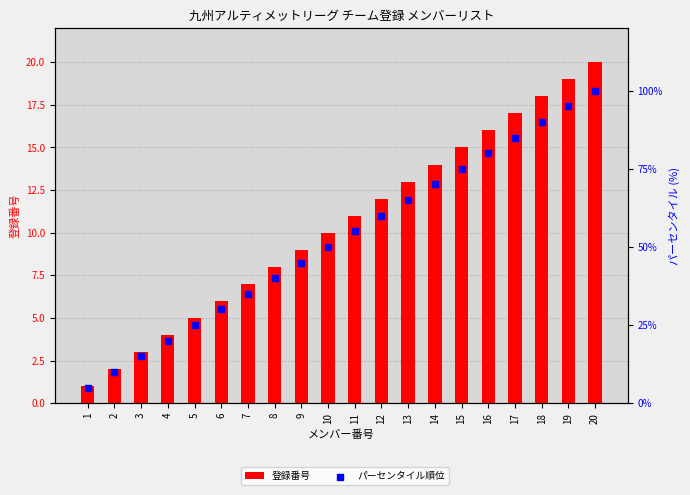

Which series contains the lowest Y value?

登録番号